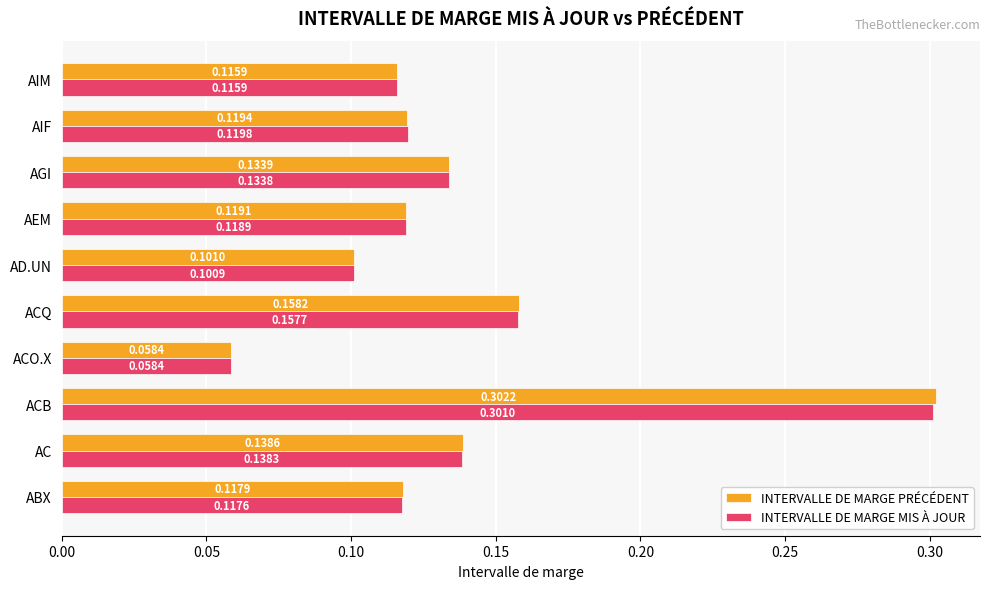

What is the sum of all INTERVALLE DE MARGE MIS À JOUR values?

1.4